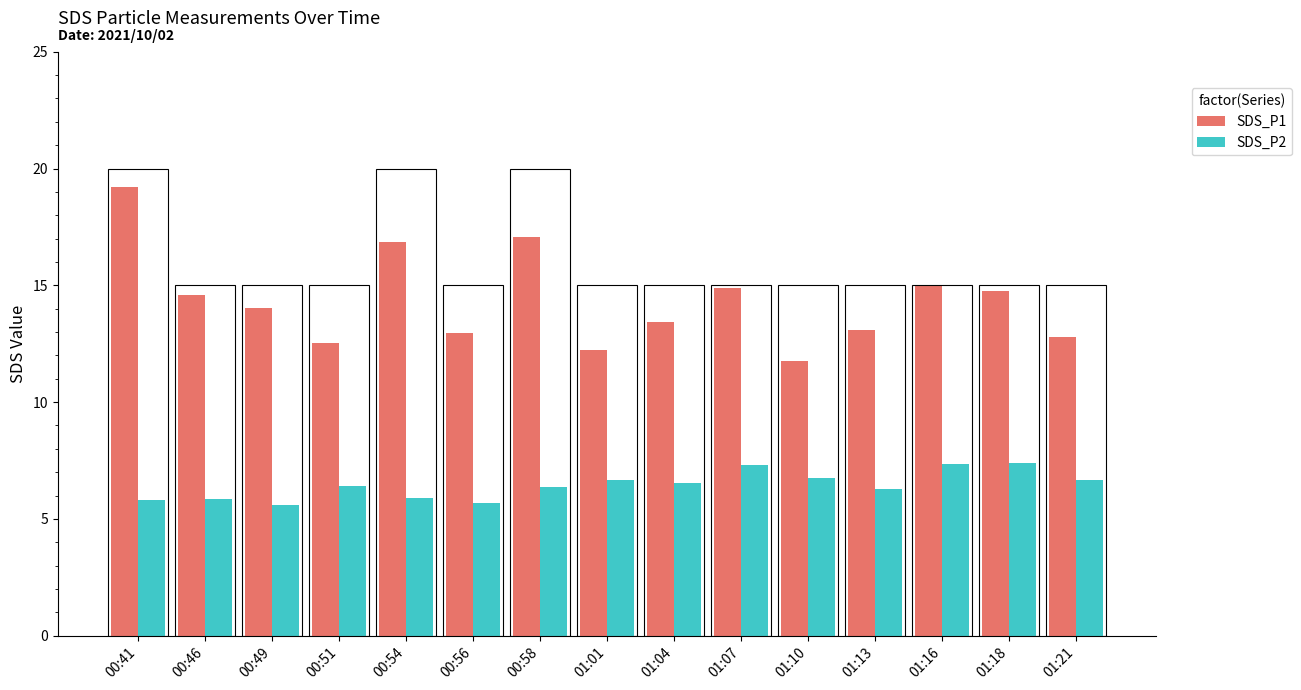

What is the total value across all series at 01:07?

22.2